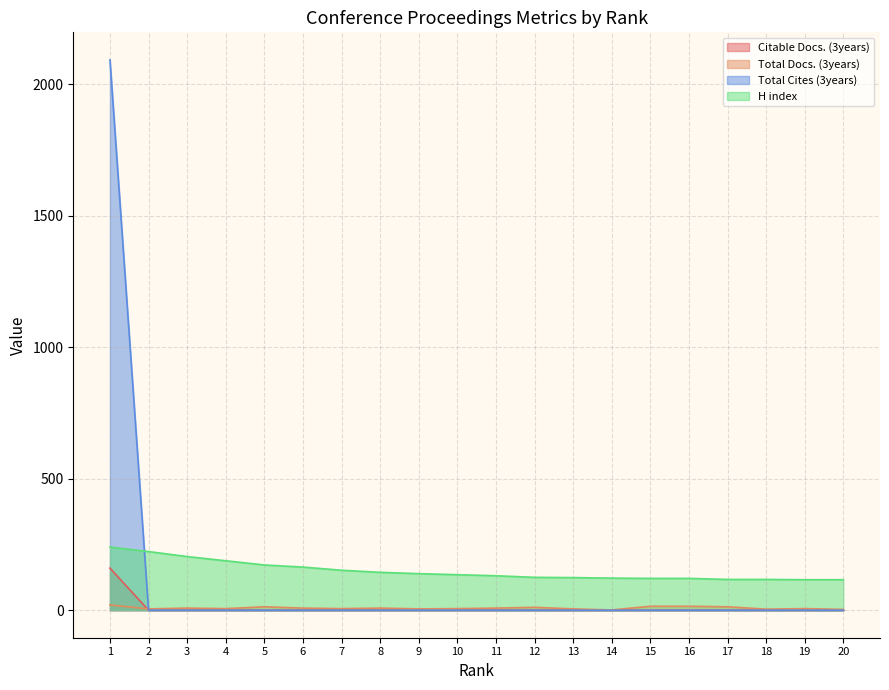

After their last crossing, which series has the higher values: Total Docs. (3years) or Total Cites (3years)?

Total Docs. (3years)